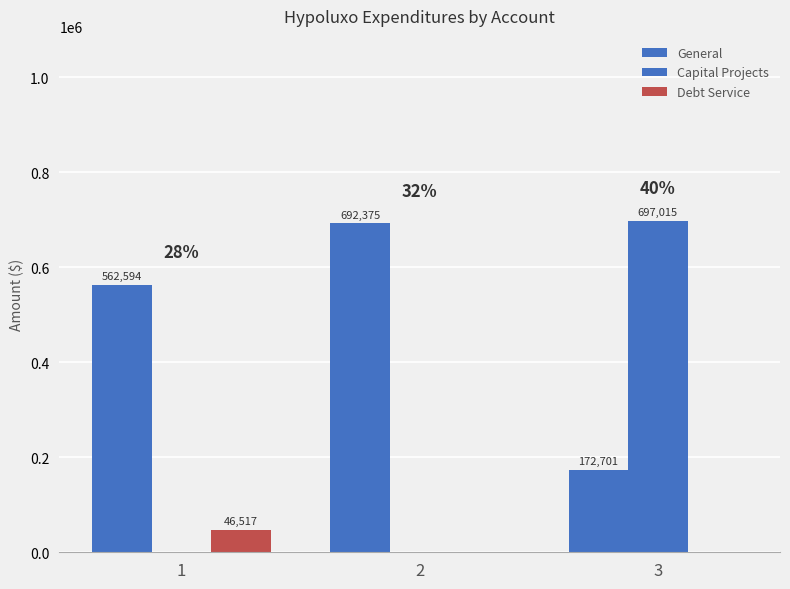

How many categories are shown in the chart?

3